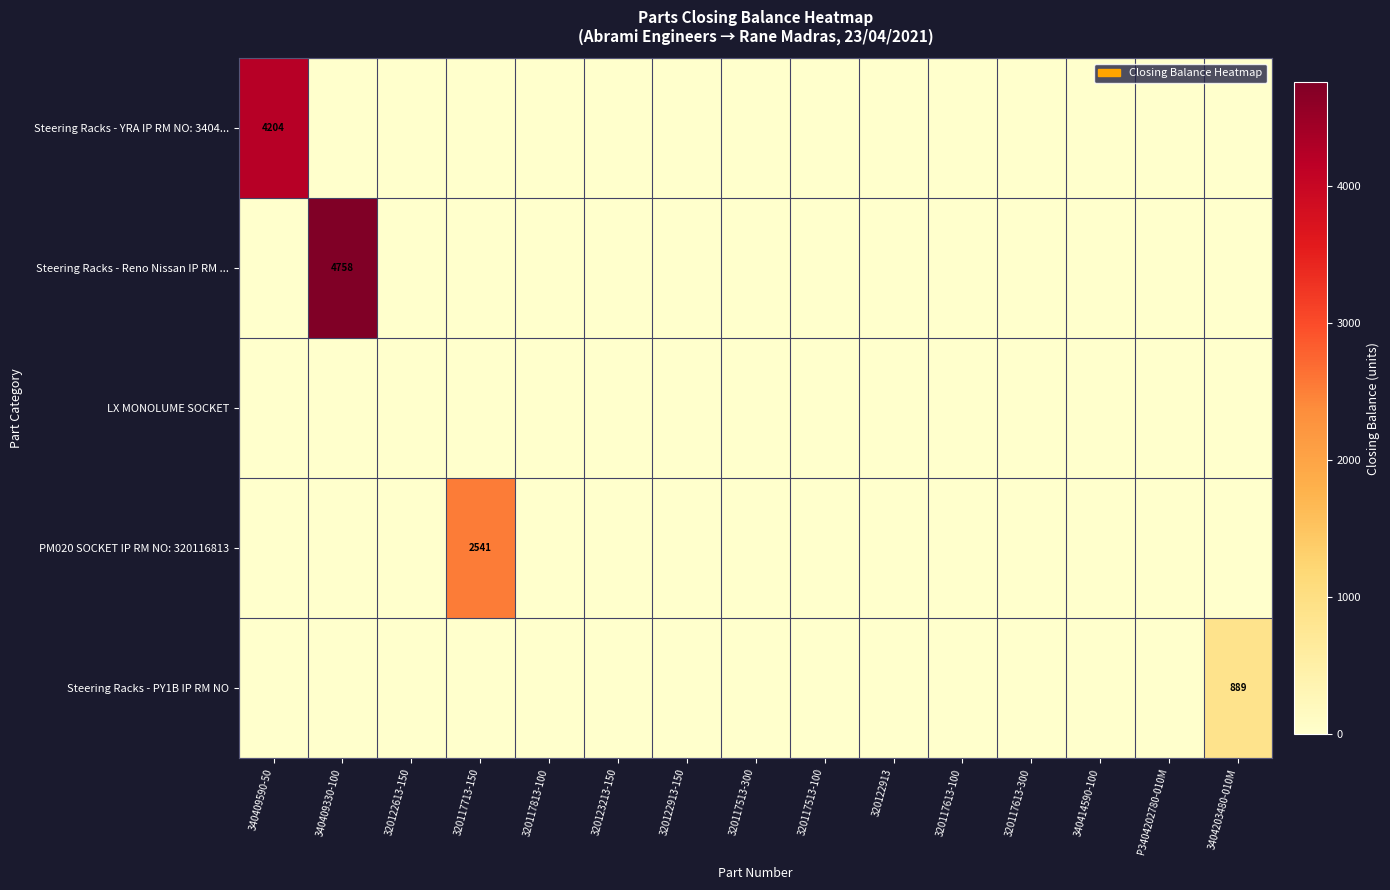

At how many categories does at least one series exceed 2018?

3